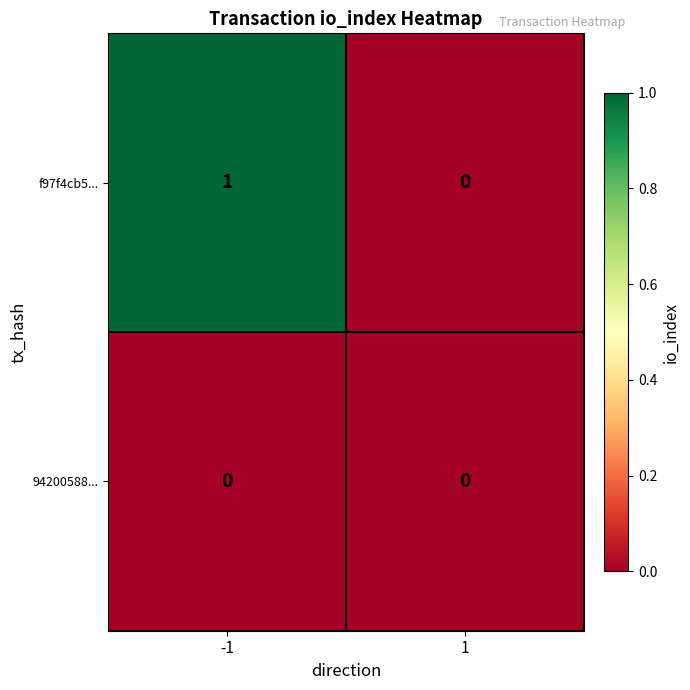

Reading right to left, list all the values displayed in this chart.

f97f4cb5...: 1=0	-1=1
94200588...: 1=0	-1=0